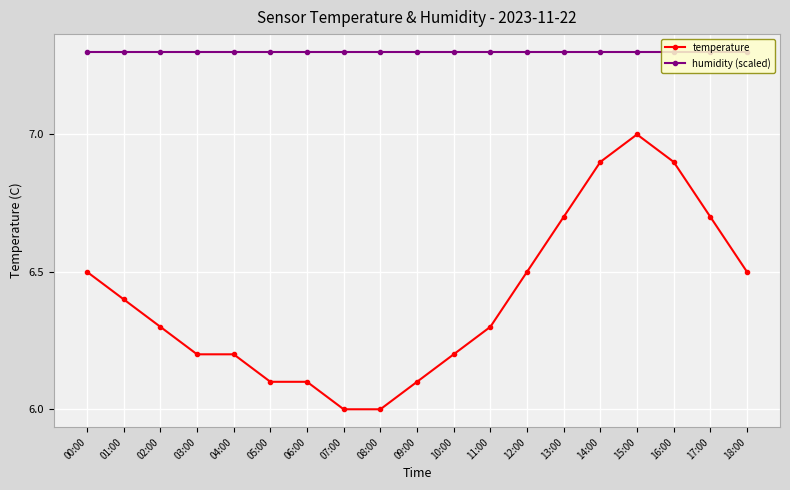

Which series has the widest spread of values?

temperature